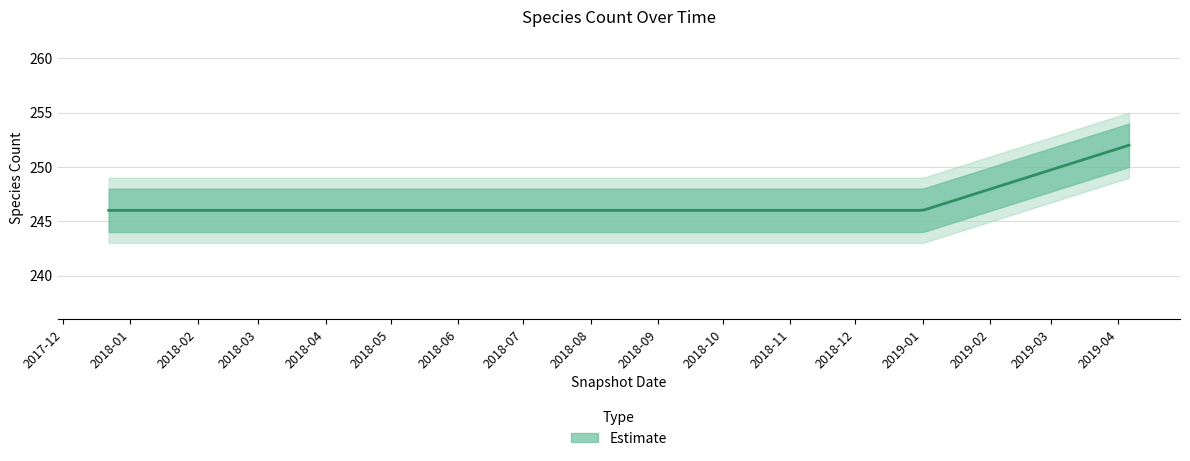

True or false: the data shows 246 at 2018-09-28.

True